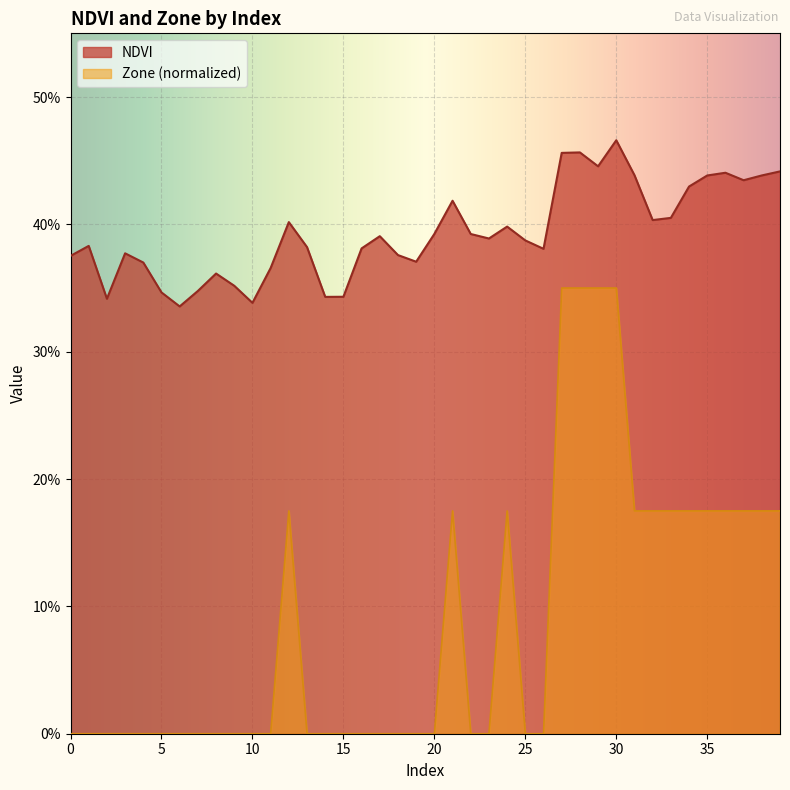

What is the value of the NDVI point at the 3rd from the left?

0.3